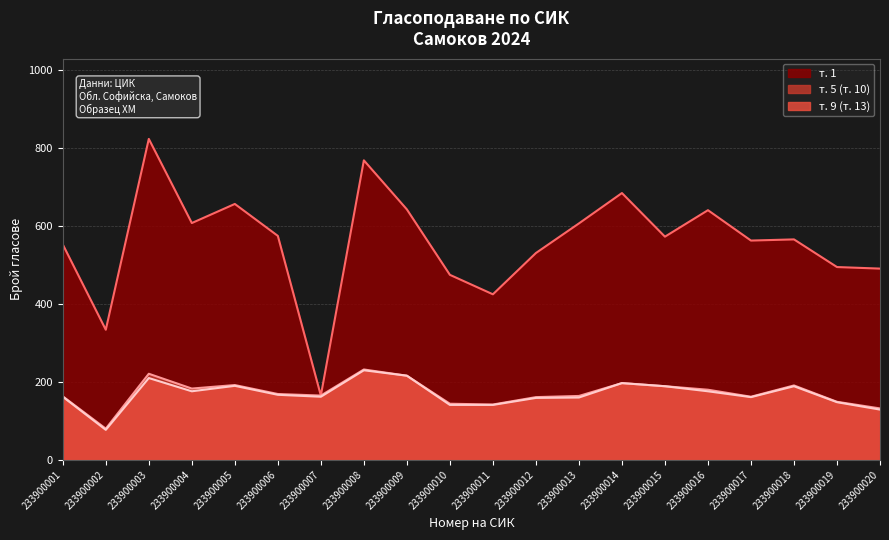

At which label does т. 5 (т. 10) reach its peak?

233900008